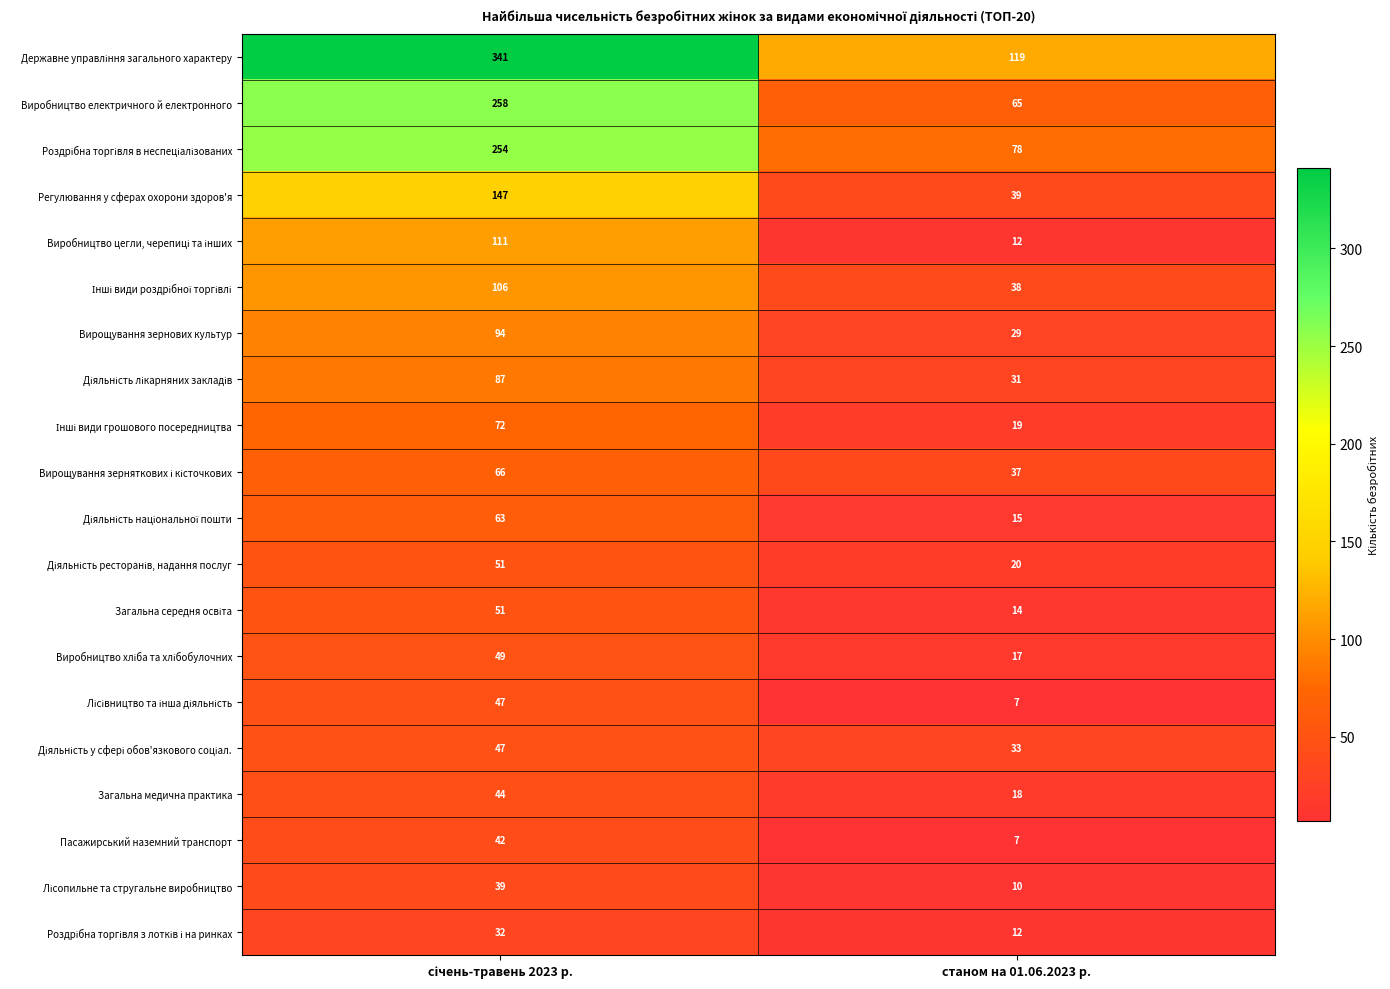

What is the difference between the maximum and minimum values in the Загальна медична практика series?

26